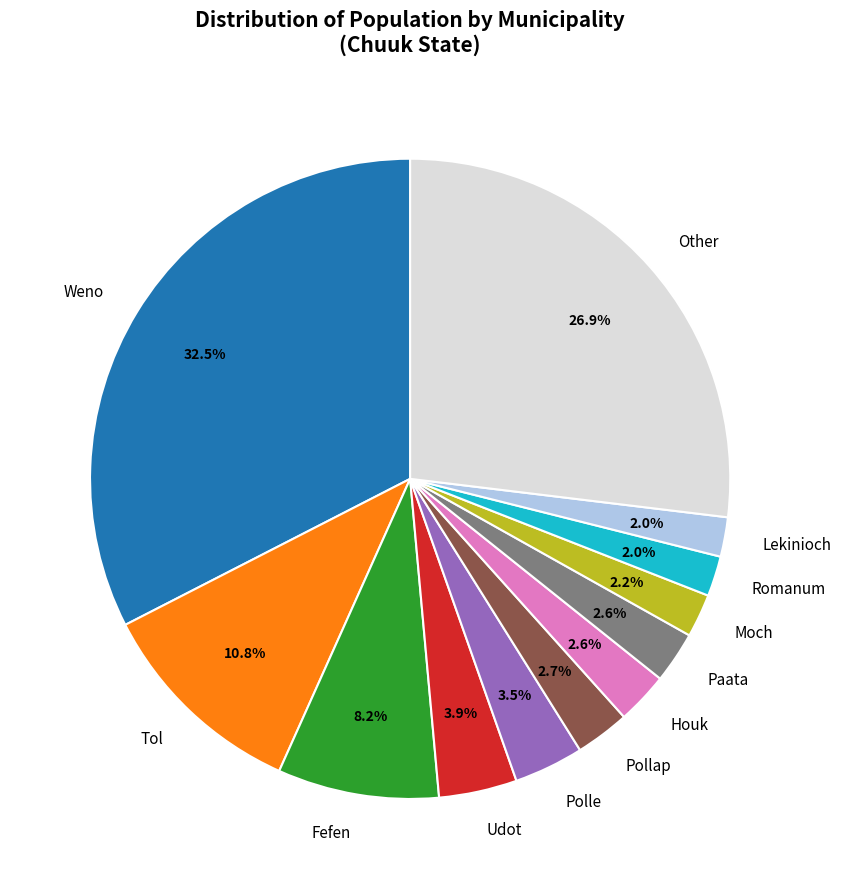

How many slices are in this pie chart?

12